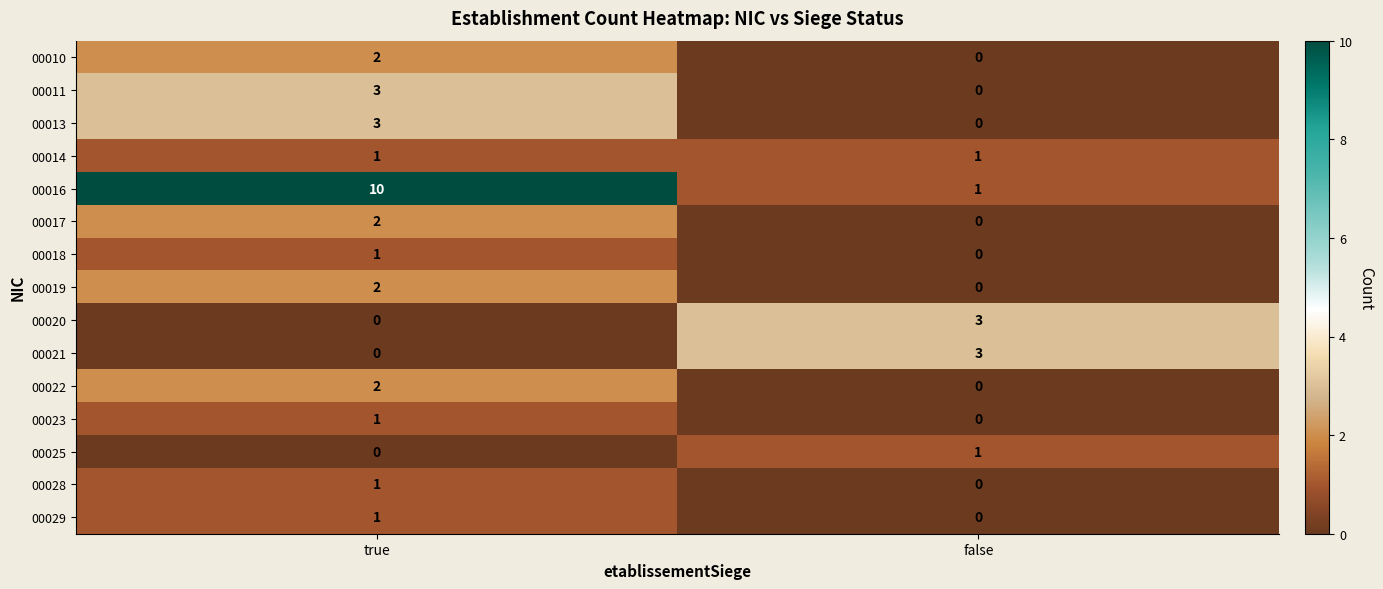

Reading right to left, extract all data points from this chart.

00010: 0	2
00011: 0	3
00013: 0	3
00014: 1	1
00016: 1	10
00017: 0	2
00018: 0	1
00019: 0	2
00020: 3	0
00021: 3	0
00022: 0	2
00023: 0	1
00025: 1	0
00028: 0	1
00029: 0	1